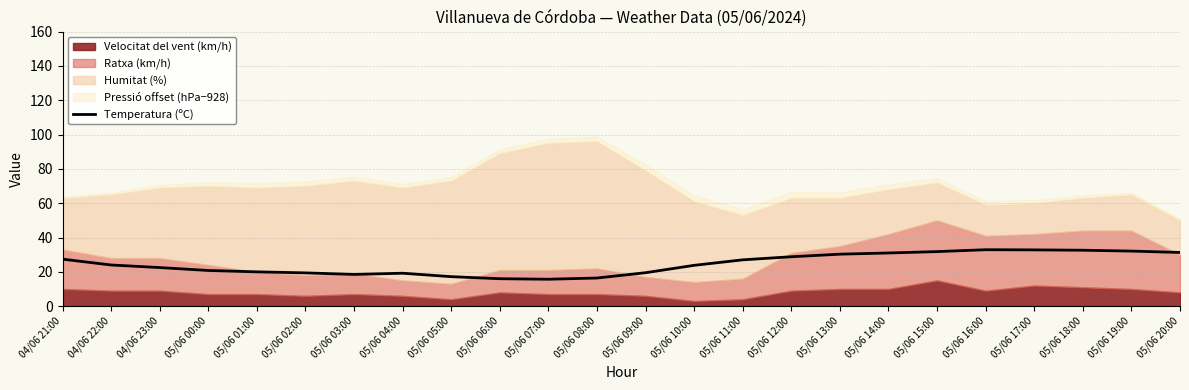

At which label does the data first exceed 24?

04/06 21:00